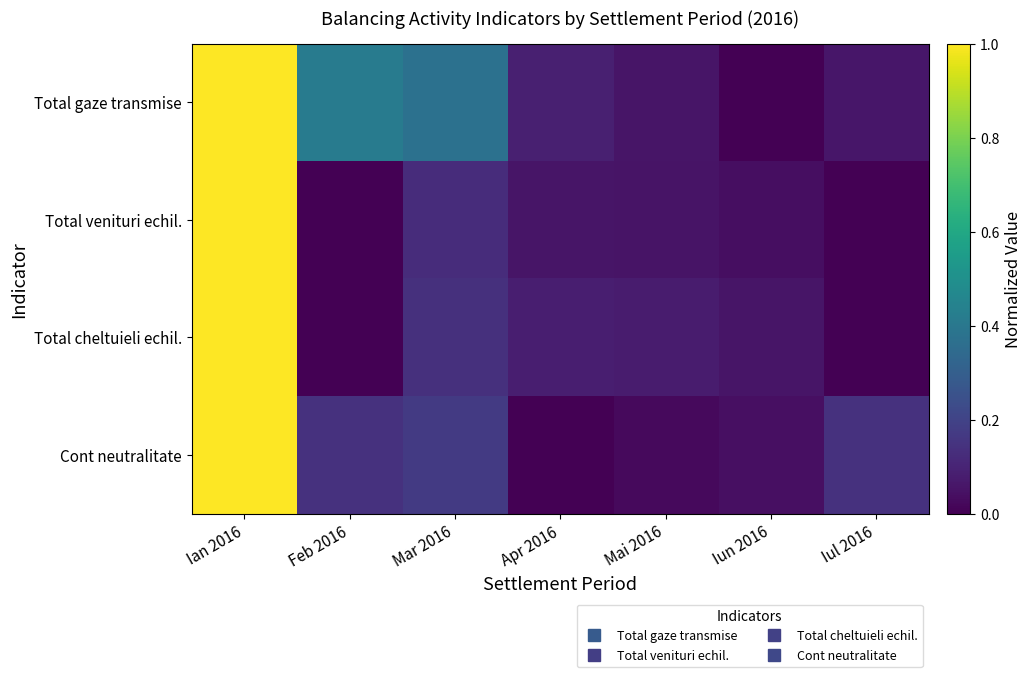

Reading left to right, what are all the values shown in this chart?

Total gaze transmise: Ian 2016=1.0	Feb 2016=0.4	Mar 2016=0.4	Apr 2016=0.1	Mai 2016=0.1	Iun 2016=0.0	Iul 2016=0.1
Total venituri echil.: Ian 2016=1.0	Feb 2016=0.0	Mar 2016=0.1	Apr 2016=0.1	Mai 2016=0.1	Iun 2016=0.0	Iul 2016=0.0
Total cheltuieli echil.: Ian 2016=1.0	Feb 2016=0.0	Mar 2016=0.1	Apr 2016=0.1	Mai 2016=0.1	Iun 2016=0.1	Iul 2016=0.0
Cont neutralitate: Ian 2016=1.0	Feb 2016=0.1	Mar 2016=0.2	Apr 2016=0.0	Mai 2016=0.0	Iun 2016=0.0	Iul 2016=0.1